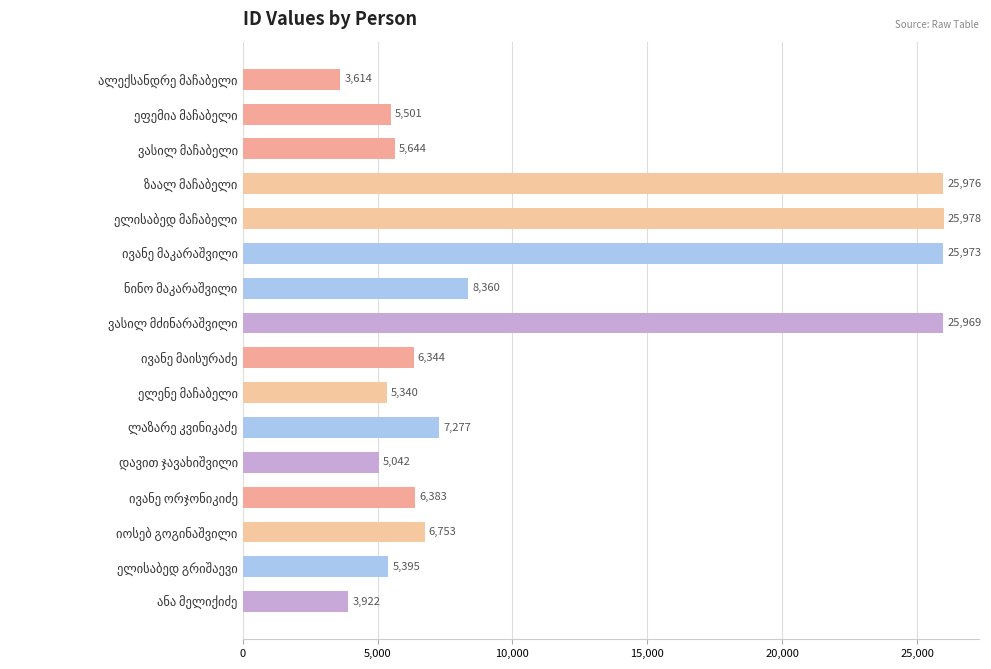

What is the difference between the maximum and minimum values?

22364